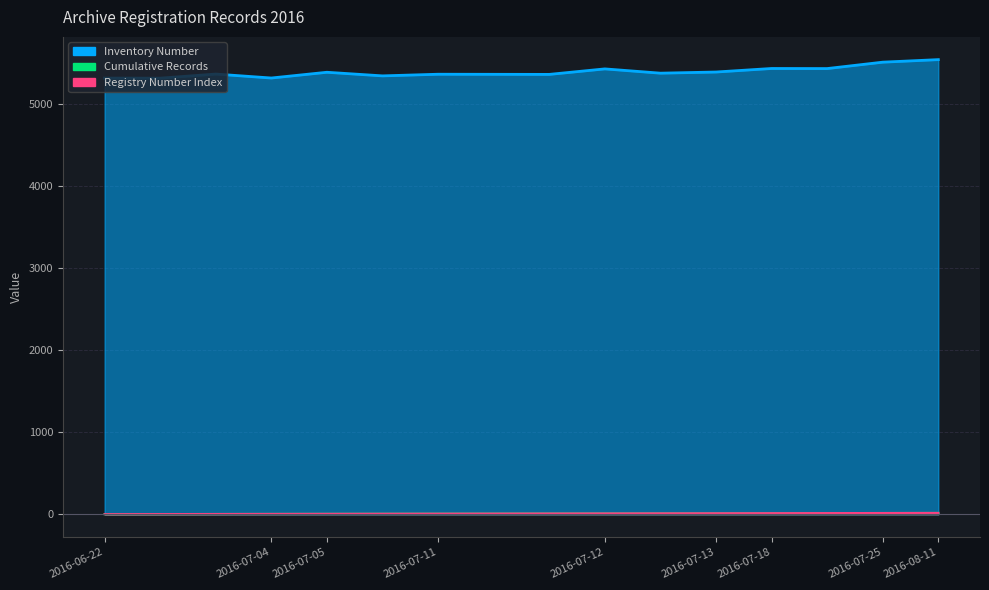

The Cumulative Records series shows 8 at 2016-07-11. True or false?

True